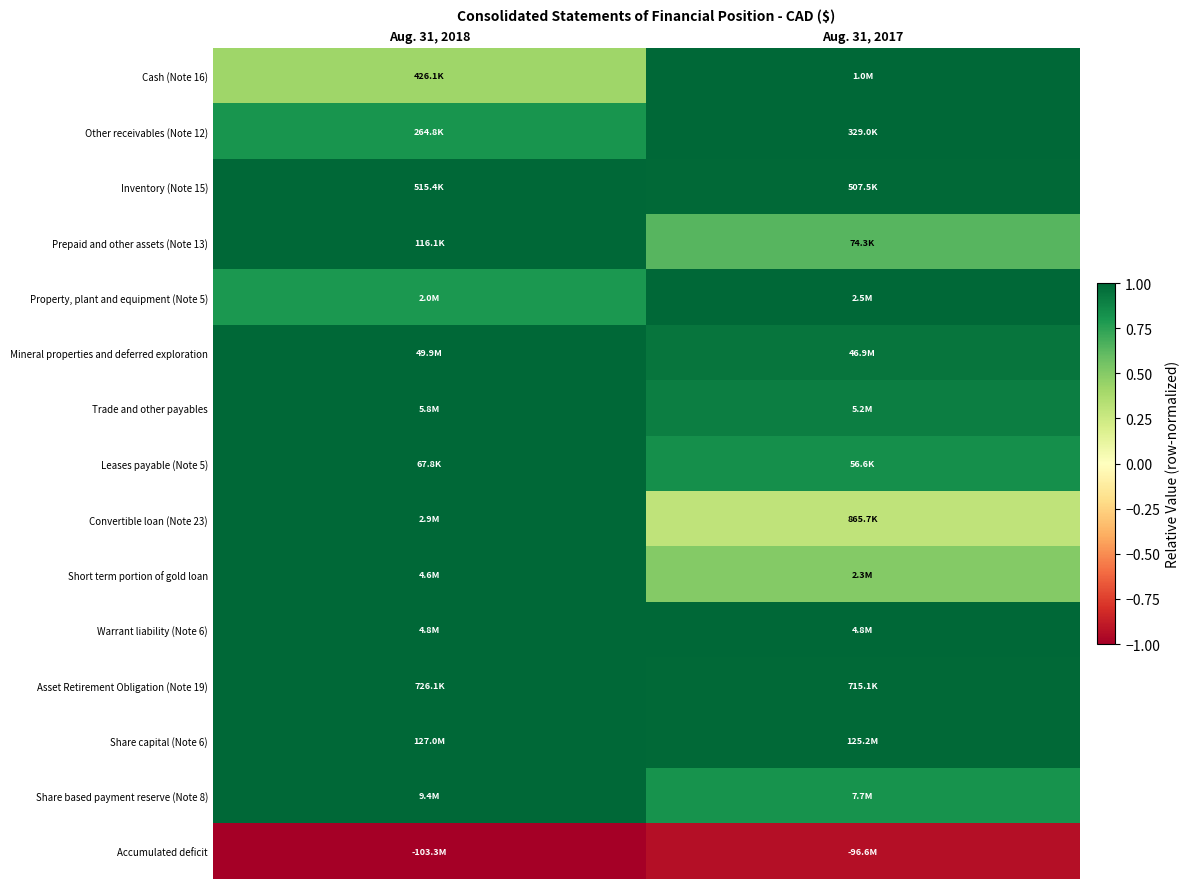

Reading right to left, extract all data points from this chart.

Cash (Note 16): Aug. 31, 2017=1.0	Aug. 31, 2018=0.4
Other receivables (Note 12): Aug. 31, 2017=1.0	Aug. 31, 2018=0.8
Inventory (Note 15): Aug. 31, 2017=1.0	Aug. 31, 2018=1.0
Prepaid and other assets (Note 13): Aug. 31, 2017=0.6	Aug. 31, 2018=1.0
Property, plant and equipment (Note 5): Aug. 31, 2017=1.0	Aug. 31, 2018=0.8
Mineral properties and deferred exploration: Aug. 31, 2017=0.9	Aug. 31, 2018=1.0
Trade and other payables: Aug. 31, 2017=0.9	Aug. 31, 2018=1.0
Leases payable (Note 5): Aug. 31, 2017=0.8	Aug. 31, 2018=1.0
Convertible loan (Note 23): Aug. 31, 2017=0.3	Aug. 31, 2018=1.0
Short term portion of gold loan: Aug. 31, 2017=0.5	Aug. 31, 2018=1.0
Warrant liability (Note 6): Aug. 31, 2017=1.0	Aug. 31, 2018=1.0
Asset Retirement Obligation (Note 19): Aug. 31, 2017=1.0	Aug. 31, 2018=1.0
Share capital (Note 6): Aug. 31, 2017=1.0	Aug. 31, 2018=1.0
Share based payment reserve (Note 8): Aug. 31, 2017=0.8	Aug. 31, 2018=1.0
Accumulated deficit: Aug. 31, 2017=-0.9	Aug. 31, 2018=-1.0